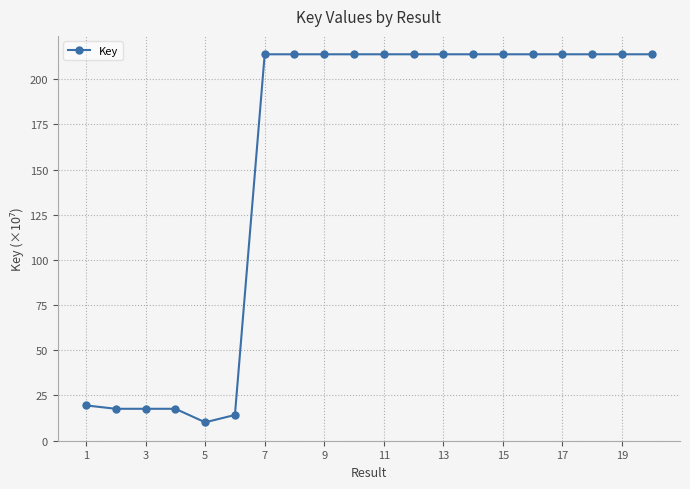

True or false: the data has more than 1 interior local peaks.

True